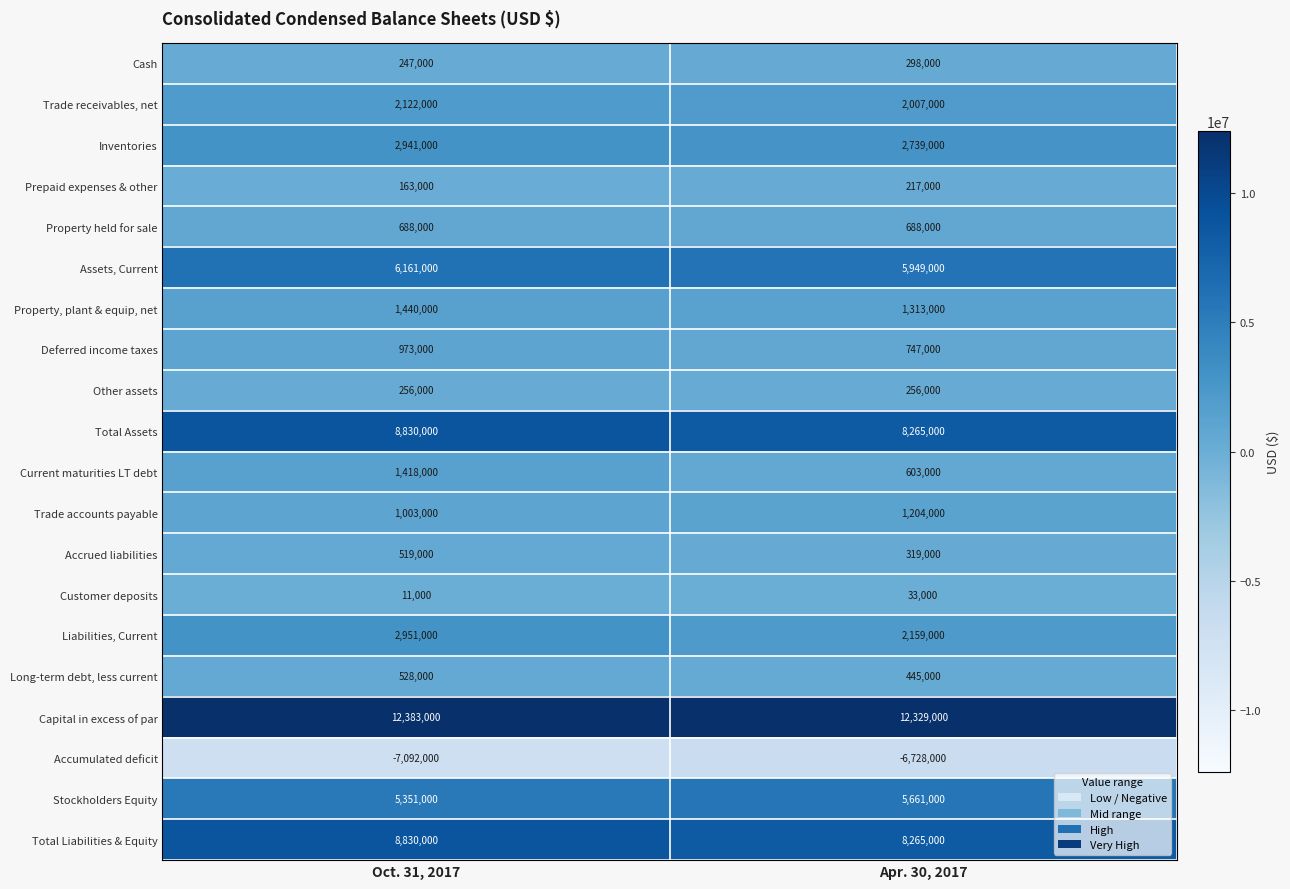

Between Oct. 31, 2017 and Apr. 30, 2017, which series saw the biggest shift?

Current maturities LT debt